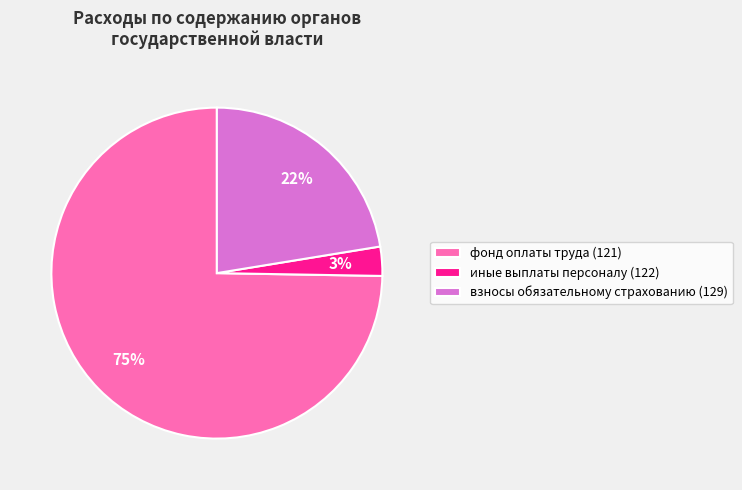

What is the majority slice?

фонд оплаты труда (121)